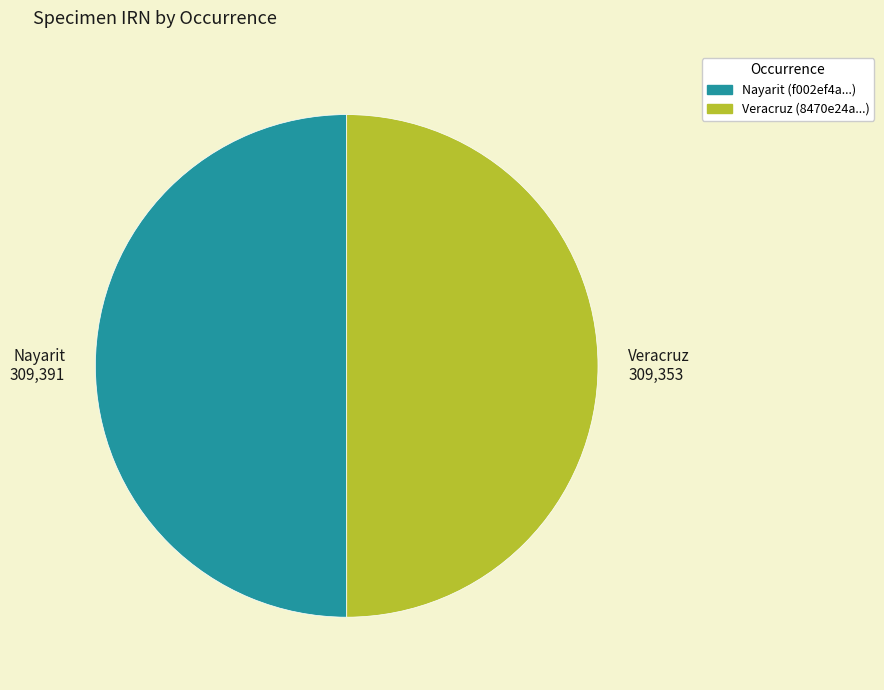

What is the ratio of the value at Veracruz 309,353 to the value at Nayarit 309,391?

1.0